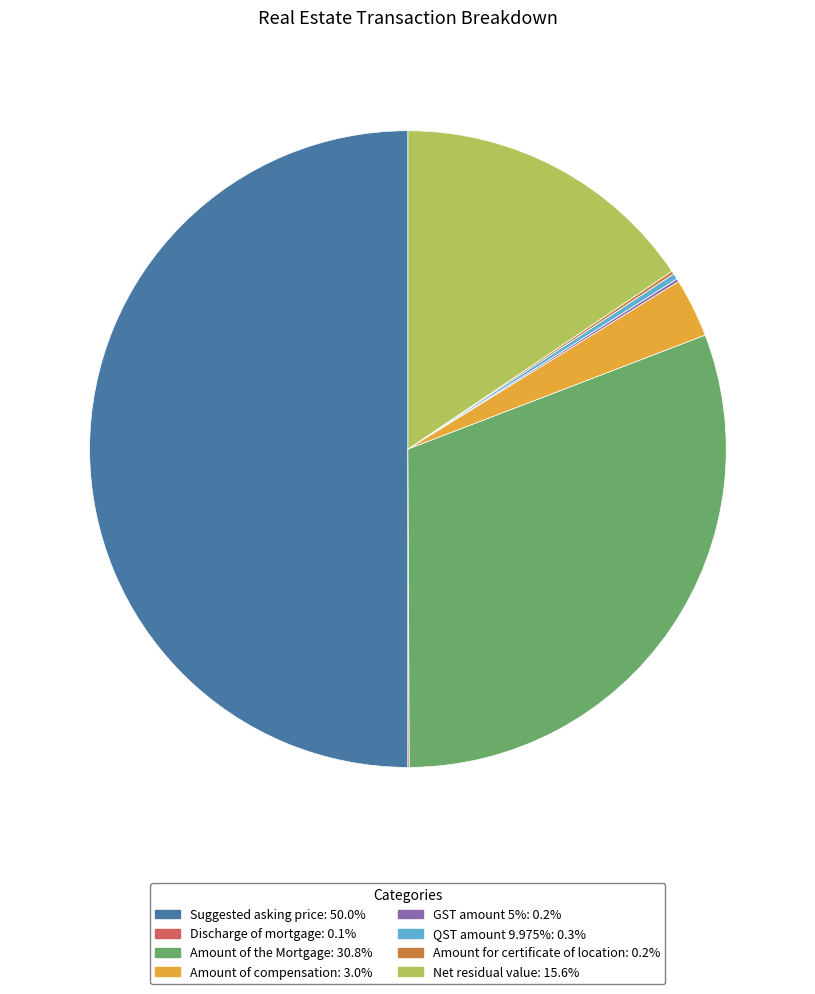

What is the ratio of the value at Amount of the Mortgage to the value at Net residual value?

2.0